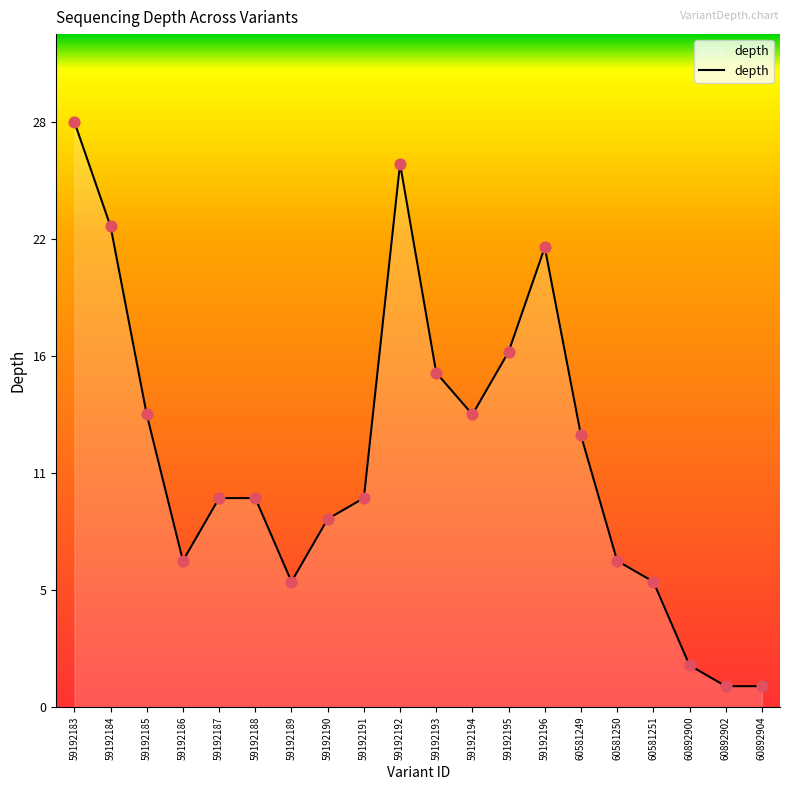

Which has a higher value, 59192188 or 59192196?

59192196